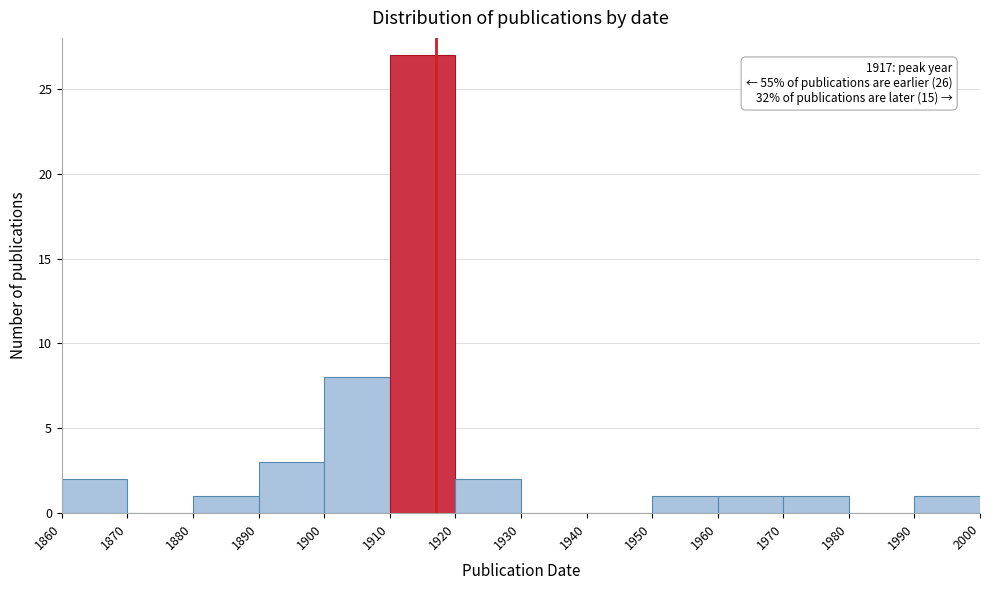

Over which range of the x-axis is the bar tallest?

1910 to 1920